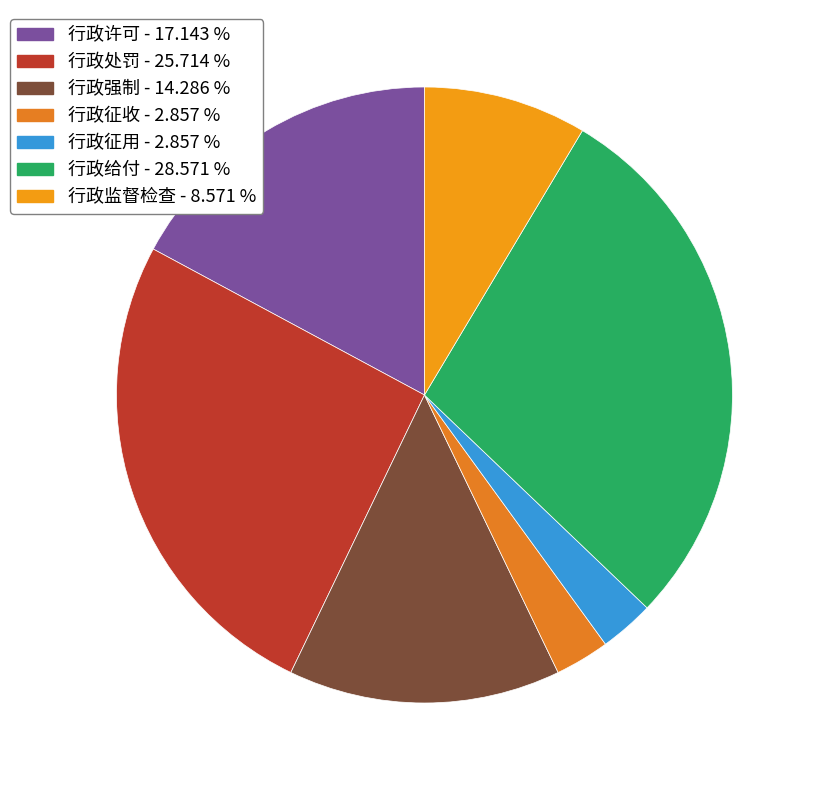

Which category has the biggest portion of the pie?

行政给付